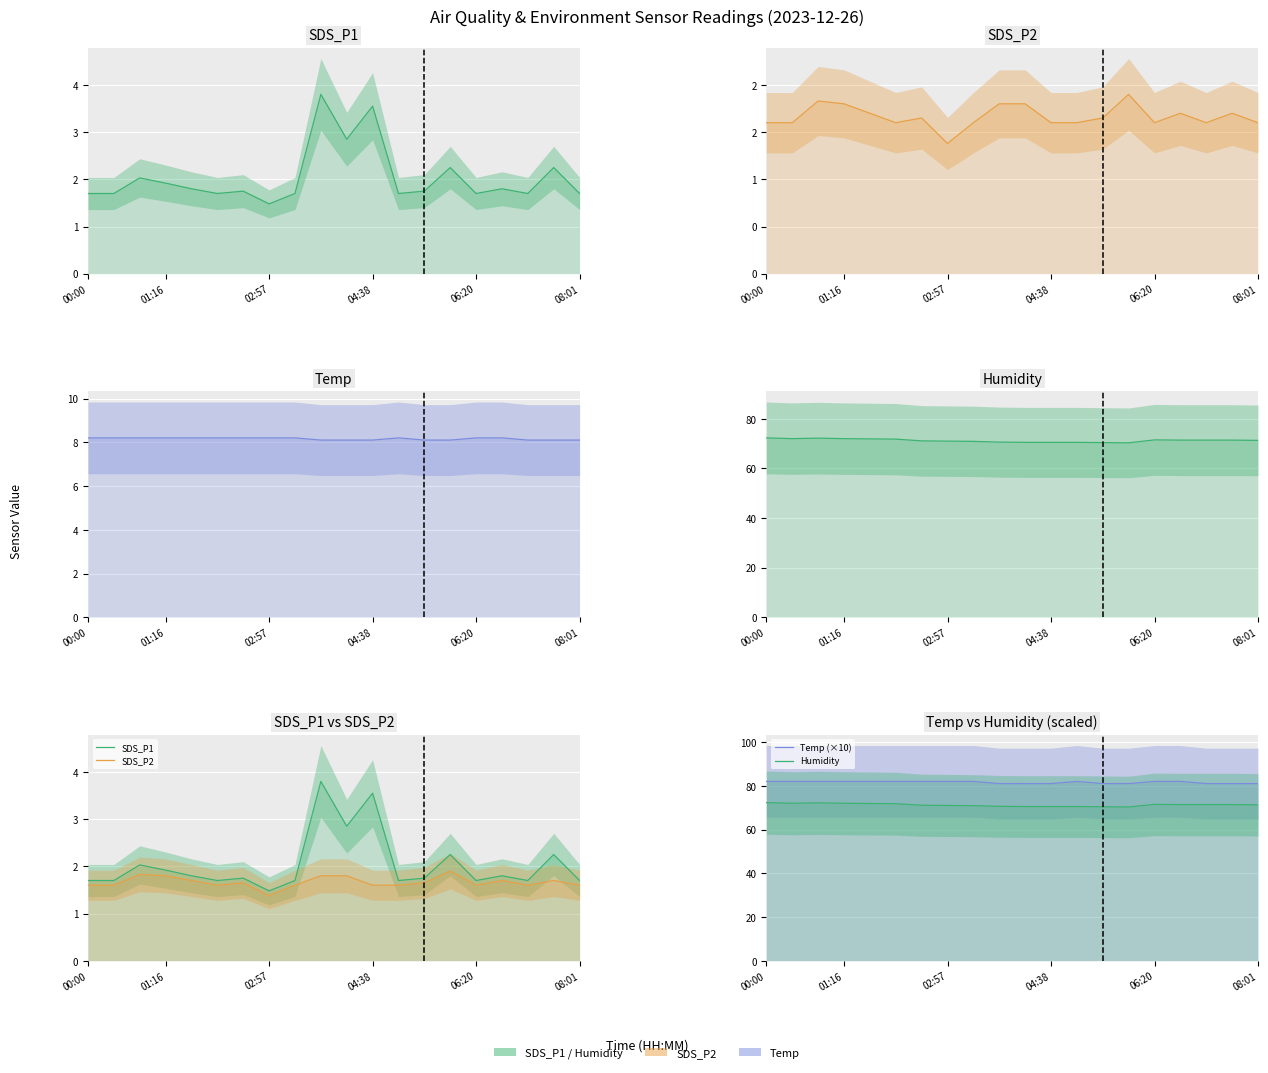

What is the spread (max minus min) of values at 9?

79.2